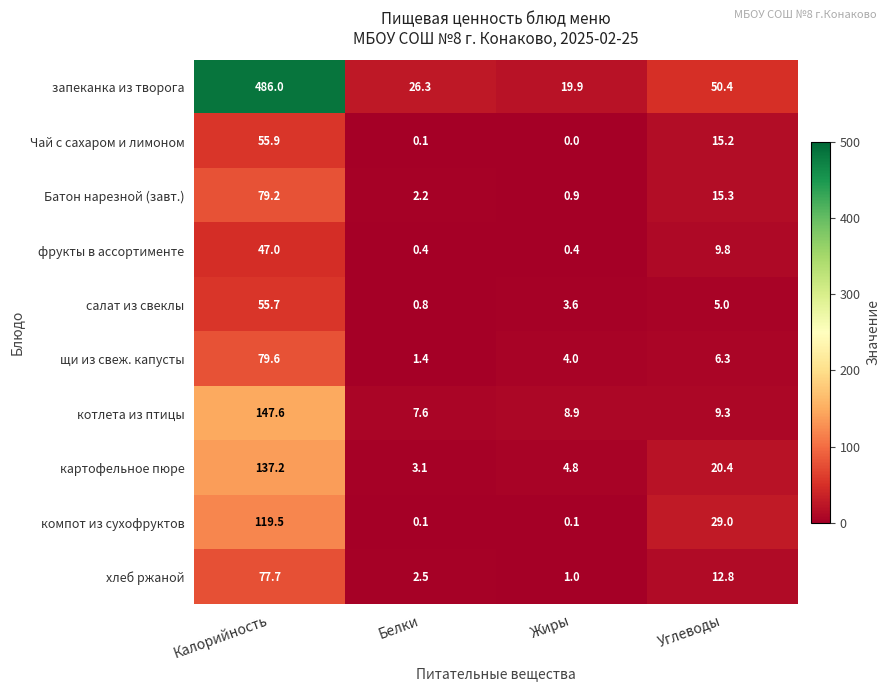

True or false: Батон нарезной (завт.) has a value of 0.9 at Жиры.

True